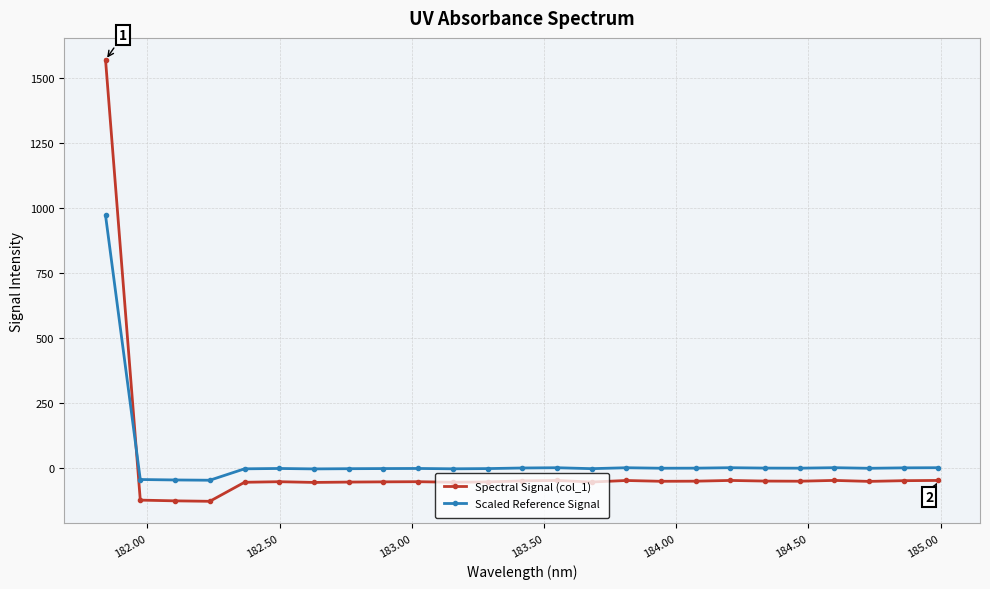

List the series in order of their peak value, highest first.

Spectral Signal (col_1), Scaled Reference Signal